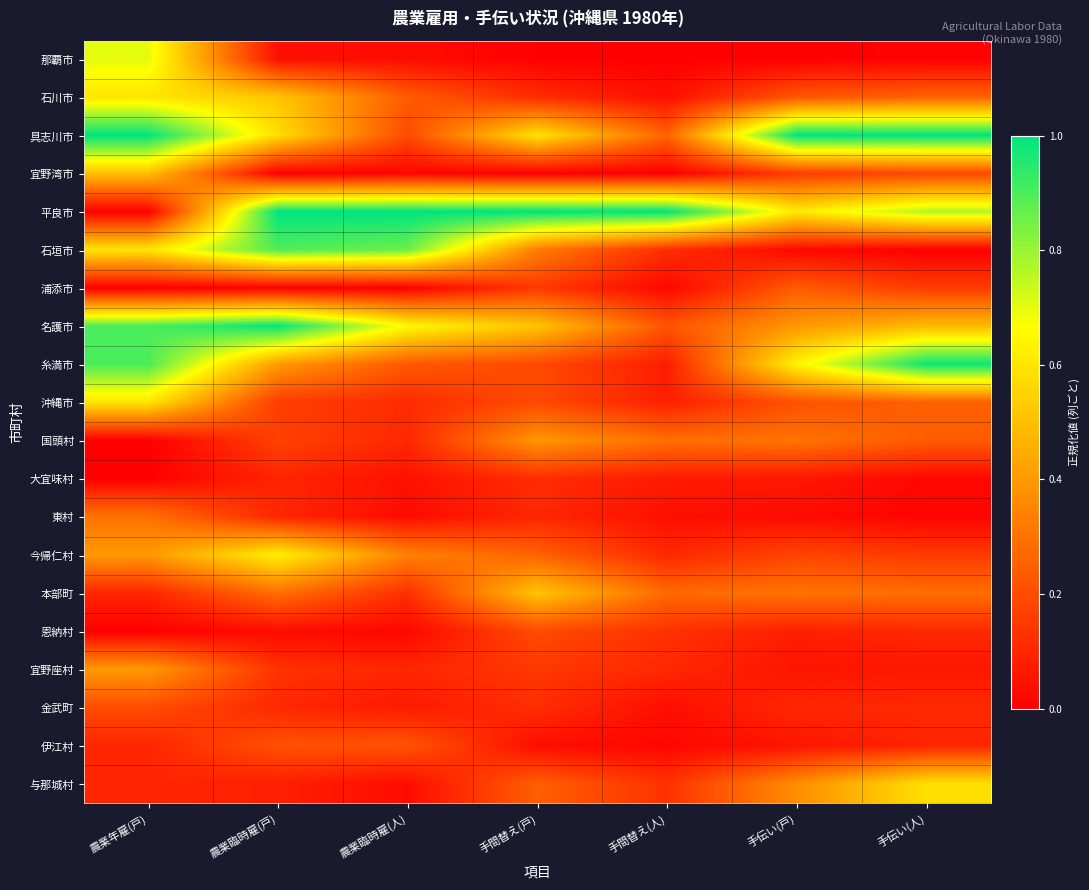

Rank the series by their maximum value, from lowest to highest.

大宜味村, 恩納村, 金武町, 伊江村, 浦添市, 東村, 国頭村, 宜野座村, 宜野湾市, 本部町, 与那城村, 石川市, 沖縄市, 今帰仁村, 那覇市, 石垣市, 糸満市, 名護市, 具志川市, 平良市